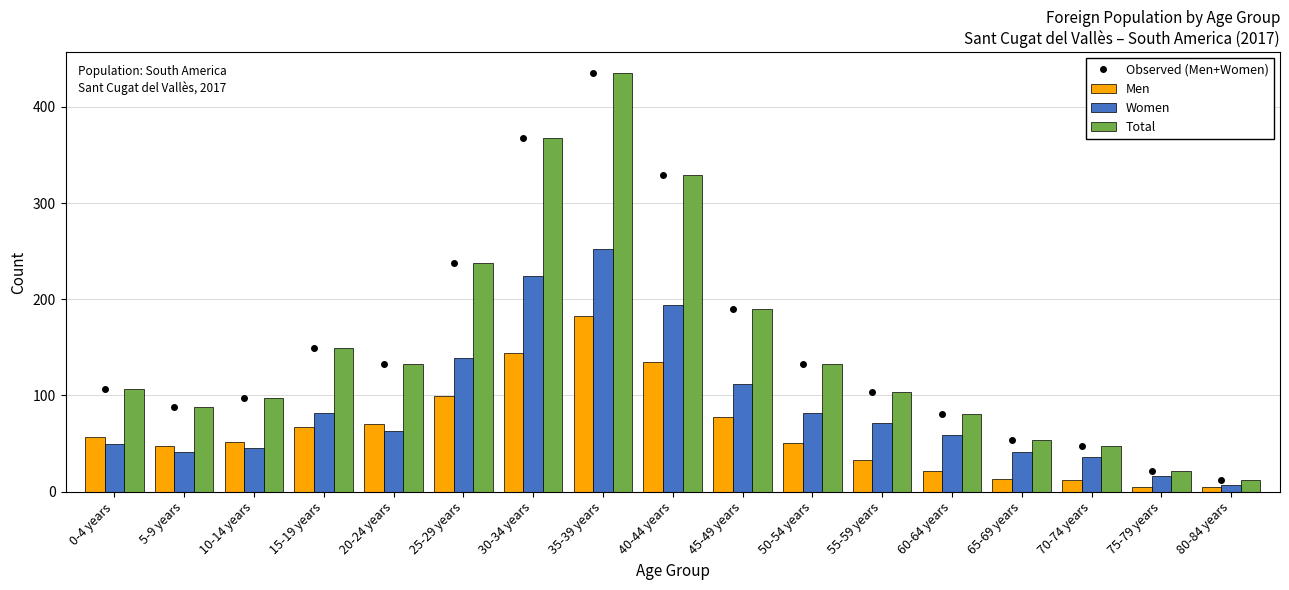

At which label is Women closest to 129?

25-29 years